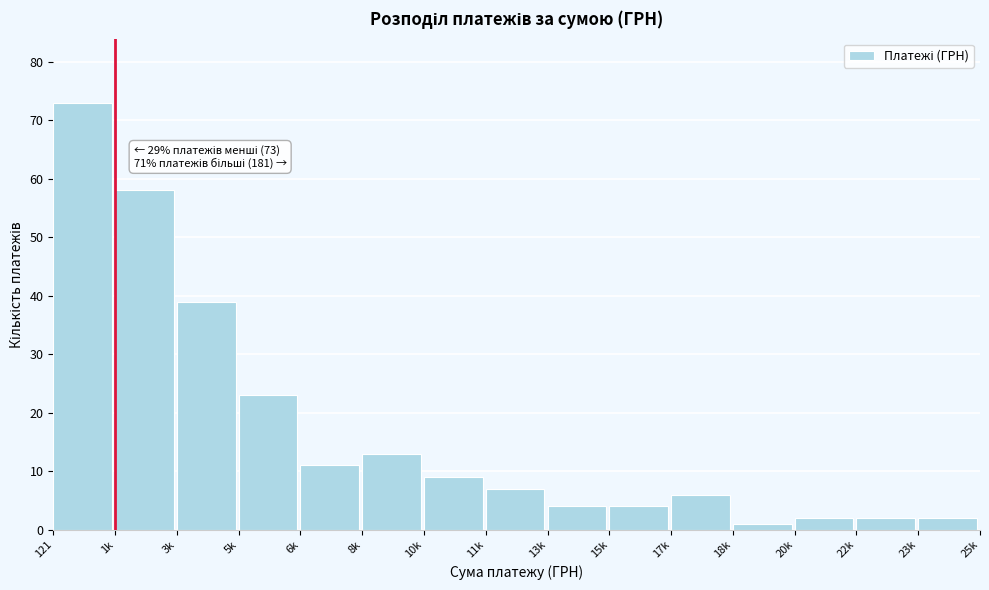

Reading left to right, what are all the values shown in this chart?

121=73	1k=58	3k=39	5k=23	6k=11	8k=13	10k=9	11k=7	13k=4	15k=4	17k=6	18k=1	20k=2	22k=2	23k=2